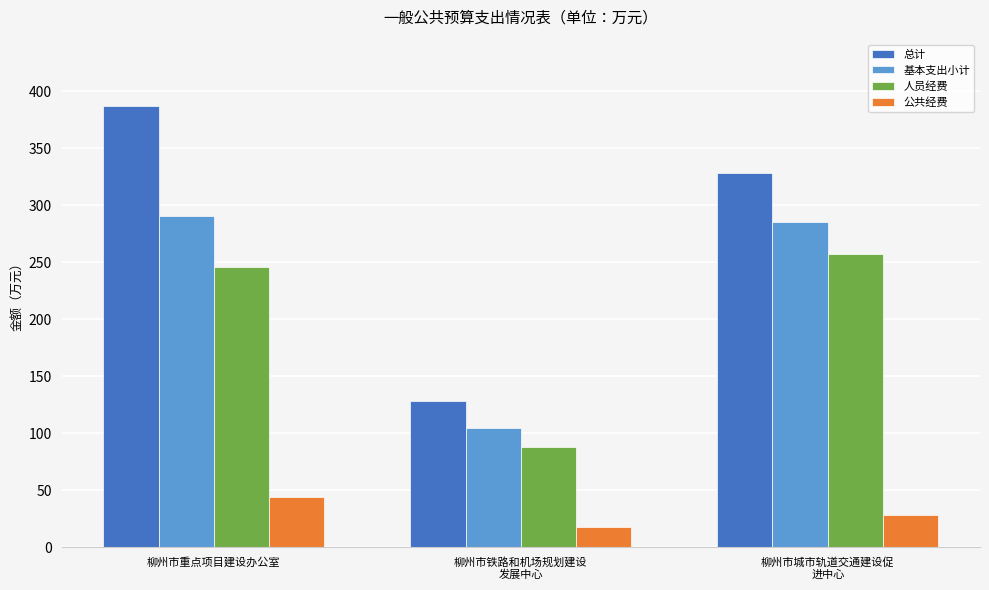

Reading left to right, transcribe all the data shown in this chart.

总计: 387.3	128.3	328.3
基本支出小计: 290.3	105.0	285.3
人员经费: 246.1	87.6	257.1
公共经费: 44.1	17.4	28.2